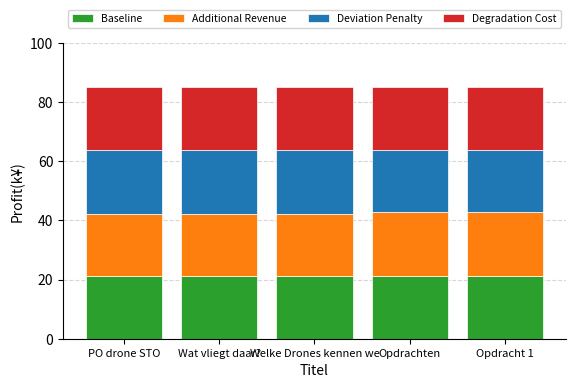

What is the highest value of the Baseline series?

21.2